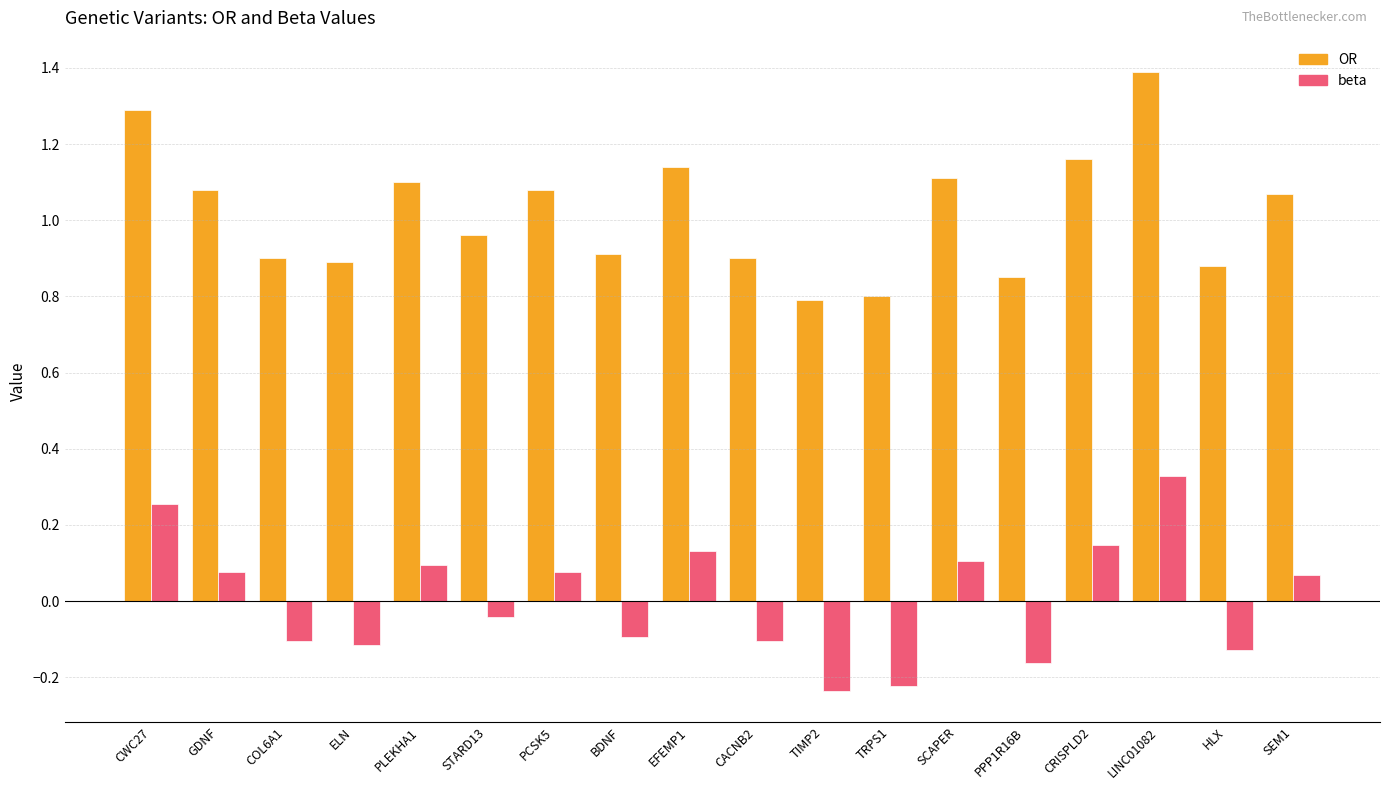

List the series in order of their overall mean, lowest first.

beta, OR